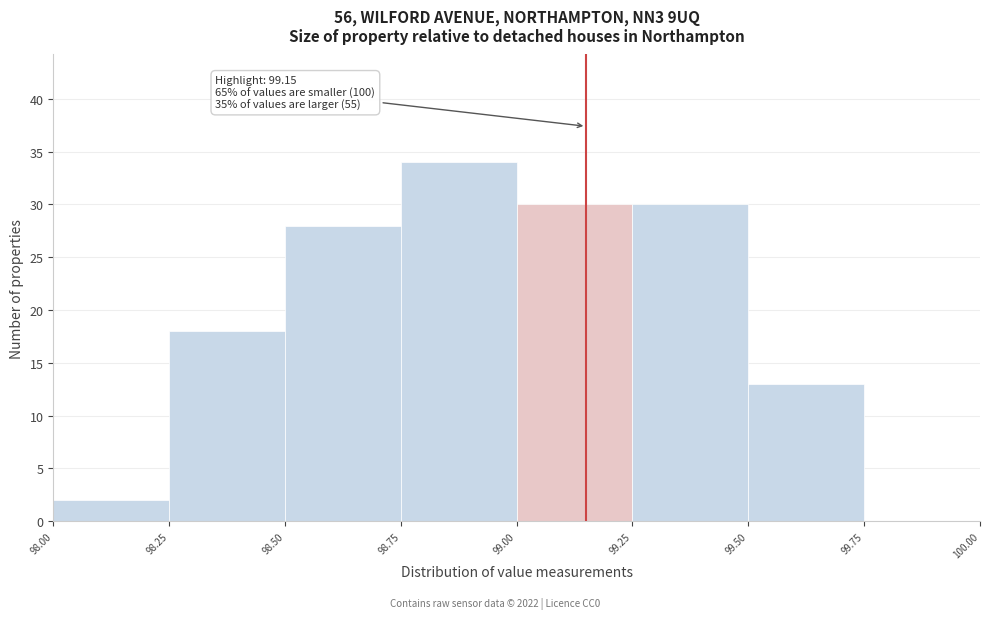

Over which range of the x-axis is the bar tallest?

98.75 to 99.00